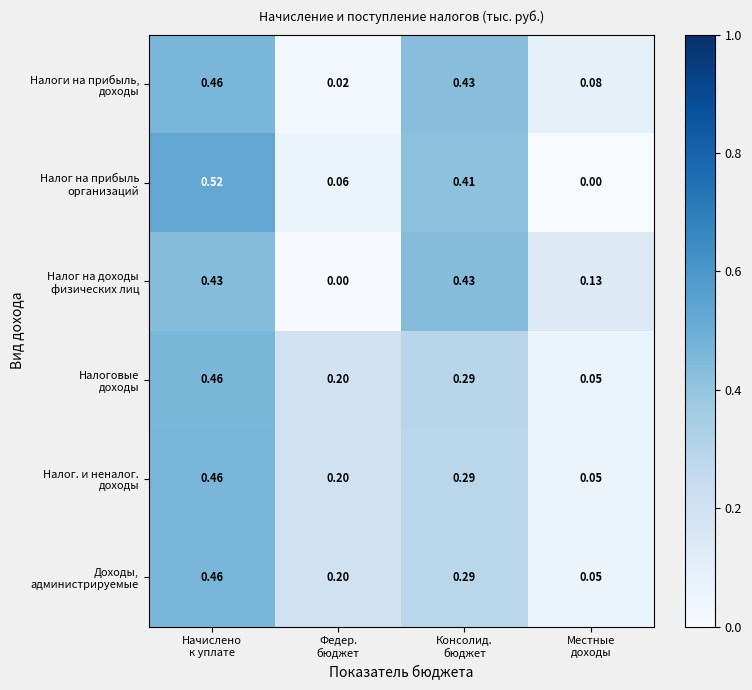

How many data points does each series have?

4